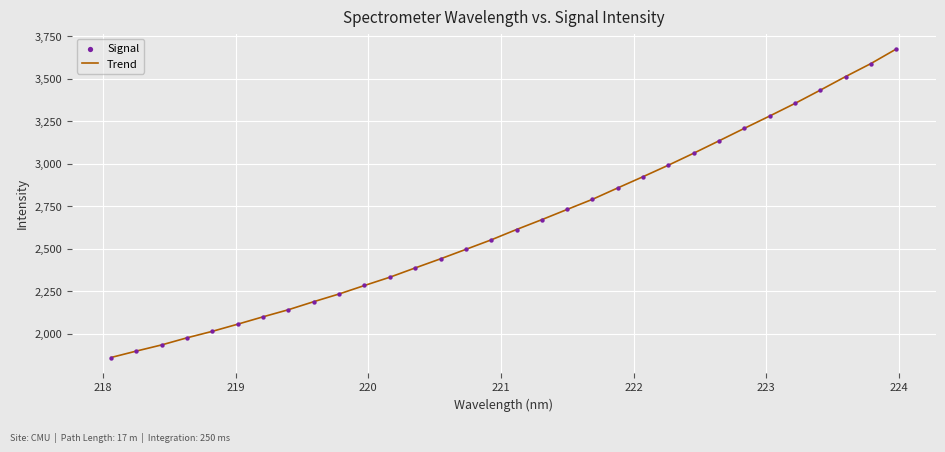

What is the minimum value shown in the chart?

1860.4